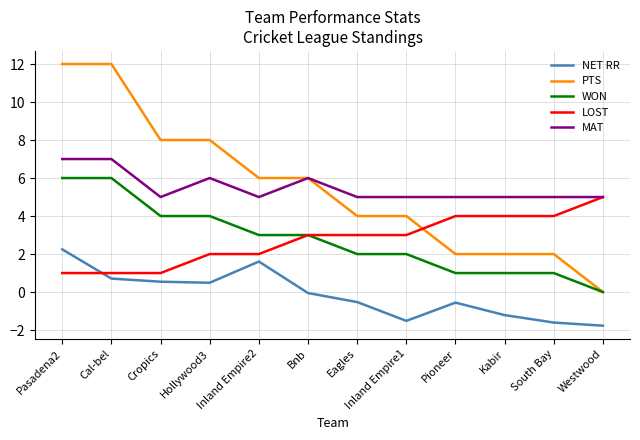

What are all the series names shown in the legend?

NET RR, PTS, WON, LOST, MAT